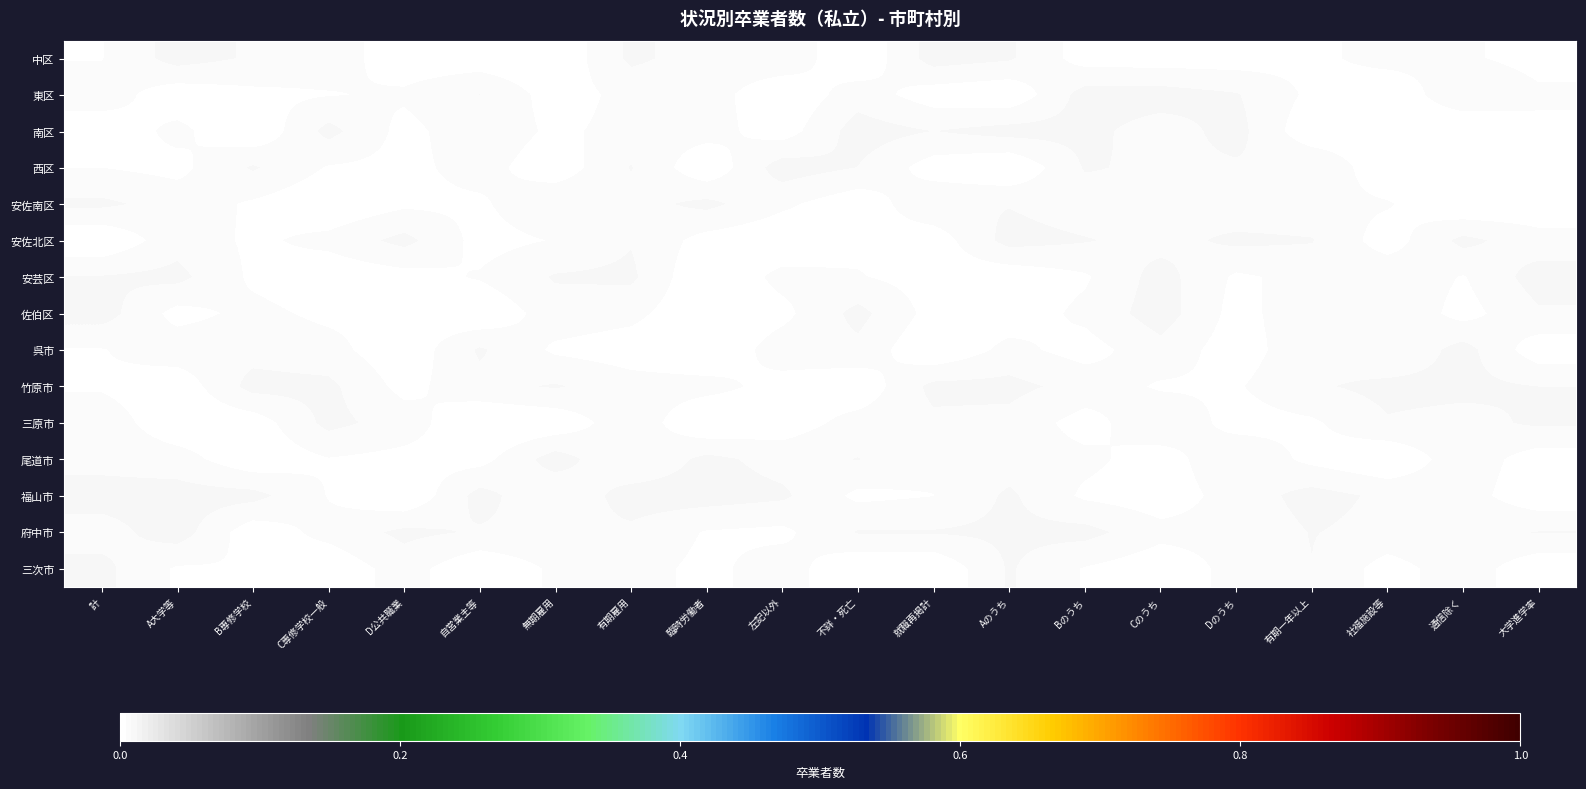

Reading right to left, transcribe all the data shown in this chart.

中区: 大学進学率=0.0	通信除く=0.0	社福施設等=0.0	有期一年以上=0.0	Dのうち=0.0	Cのうち=0.0	Bのうち=0.0	Aのうち=0.0	就職再掲計=0.0	不詳・死亡=0.0	左記以外=0.0	臨時労働者=0.0	有期雇用=0.0	無期雇用=0.0	自営業主等=0.0	D公共職業=0.0	C専修学校一般=0.0	B専修学校=0.0	A大学等=0.0	計=0.0
東区: 大学進学率=0.0	通信除く=0.0	社福施設等=0.0	有期一年以上=0.0	Dのうち=0.0	Cのうち=0.0	Bのうち=0.0	Aのうち=0.0	就職再掲計=0.0	不詳・死亡=0.0	左記以外=0.0	臨時労働者=0.0	有期雇用=0.0	無期雇用=0.0	自営業主等=0.0	D公共職業=0.0	C専修学校一般=0.0	B専修学校=0.0	A大学等=0.0	計=0.0
南区: 大学進学率=0.0	通信除く=0.0	社福施設等=0.0	有期一年以上=0.0	Dのうち=0.0	Cのうち=0.0	Bのうち=0.0	Aのうち=0.0	就職再掲計=0.0	不詳・死亡=0.0	左記以外=0.0	臨時労働者=0.0	有期雇用=0.0	無期雇用=0.0	自営業主等=0.0	D公共職業=0.0	C専修学校一般=0.0	B専修学校=0.0	A大学等=0.0	計=0.0
西区: 大学進学率=0.0	通信除く=0.0	社福施設等=0.0	有期一年以上=0.0	Dのうち=0.0	Cのうち=0.0	Bのうち=0.0	Aのうち=0.0	就職再掲計=0.0	不詳・死亡=0.0	左記以外=0.0	臨時労働者=0.0	有期雇用=0.0	無期雇用=0.0	自営業主等=0.0	D公共職業=0.0	C専修学校一般=0.0	B専修学校=0.0	A大学等=0.0	計=0.0
安佐南区: 大学進学率=0.0	通信除く=0.0	社福施設等=0.0	有期一年以上=0.0	Dのうち=0.0	Cのうち=0.0	Bのうち=0.0	Aのうち=0.0	就職再掲計=0.0	不詳・死亡=0.0	左記以外=0.0	臨時労働者=0.0	有期雇用=0.0	無期雇用=0.0	自営業主等=0.0	D公共職業=0.0	C専修学校一般=0.0	B専修学校=0.0	A大学等=0.0	計=0.0
安佐北区: 大学進学率=0.0	通信除く=0.0	社福施設等=0.0	有期一年以上=0.0	Dのうち=0.0	Cのうち=0.0	Bのうち=0.0	Aのうち=0.0	就職再掲計=0.0	不詳・死亡=0.0	左記以外=0.0	臨時労働者=0.0	有期雇用=0.0	無期雇用=0.0	自営業主等=0.0	D公共職業=0.0	C専修学校一般=0.0	B専修学校=0.0	A大学等=0.0	計=0.0
安芸区: 大学進学率=0.0	通信除く=0.0	社福施設等=0.0	有期一年以上=0.0	Dのうち=0.0	Cのうち=0.0	Bのうち=0.0	Aのうち=0.0	就職再掲計=0.0	不詳・死亡=0.0	左記以外=0.0	臨時労働者=0.0	有期雇用=0.0	無期雇用=0.0	自営業主等=0.0	D公共職業=0.0	C専修学校一般=0.0	B専修学校=0.0	A大学等=0.0	計=0.0
佐伯区: 大学進学率=0.0	通信除く=0.0	社福施設等=0.0	有期一年以上=0.0	Dのうち=0.0	Cのうち=0.0	Bのうち=0.0	Aのうち=0.0	就職再掲計=0.0	不詳・死亡=0.0	左記以外=0.0	臨時労働者=0.0	有期雇用=0.0	無期雇用=0.0	自営業主等=0.0	D公共職業=0.0	C専修学校一般=0.0	B専修学校=0.0	A大学等=0.0	計=0.0
呉市: 大学進学率=0.0	通信除く=0.0	社福施設等=0.0	有期一年以上=0.0	Dのうち=0.0	Cのうち=0.0	Bのうち=0.0	Aのうち=0.0	就職再掲計=0.0	不詳・死亡=0.0	左記以外=0.0	臨時労働者=0.0	有期雇用=0.0	無期雇用=0.0	自営業主等=0.0	D公共職業=0.0	C専修学校一般=0.0	B専修学校=0.0	A大学等=0.0	計=0.0
竹原市: 大学進学率=0.0	通信除く=0.0	社福施設等=0.0	有期一年以上=0.0	Dのうち=0.0	Cのうち=0.0	Bのうち=0.0	Aのうち=0.0	就職再掲計=0.0	不詳・死亡=0.0	左記以外=0.0	臨時労働者=0.0	有期雇用=0.0	無期雇用=0.0	自営業主等=0.0	D公共職業=0.0	C専修学校一般=0.0	B専修学校=0.0	A大学等=0.0	計=0.0
三原市: 大学進学率=0.0	通信除く=0.0	社福施設等=0.0	有期一年以上=0.0	Dのうち=0.0	Cのうち=0.0	Bのうち=0.0	Aのうち=0.0	就職再掲計=0.0	不詳・死亡=0.0	左記以外=0.0	臨時労働者=0.0	有期雇用=0.0	無期雇用=0.0	自営業主等=0.0	D公共職業=0.0	C専修学校一般=0.0	B専修学校=0.0	A大学等=0.0	計=0.0
尾道市: 大学進学率=0.0	通信除く=0.0	社福施設等=0.0	有期一年以上=0.0	Dのうち=0.0	Cのうち=0.0	Bのうち=0.0	Aのうち=0.0	就職再掲計=0.0	不詳・死亡=0.0	左記以外=0.0	臨時労働者=0.0	有期雇用=0.0	無期雇用=0.0	自営業主等=0.0	D公共職業=0.0	C専修学校一般=0.0	B専修学校=0.0	A大学等=0.0	計=0.0
福山市: 大学進学率=0.0	通信除く=0.0	社福施設等=0.0	有期一年以上=0.0	Dのうち=0.0	Cのうち=0.0	Bのうち=0.0	Aのうち=0.0	就職再掲計=0.0	不詳・死亡=0.0	左記以外=0.0	臨時労働者=0.0	有期雇用=0.0	無期雇用=0.0	自営業主等=0.0	D公共職業=0.0	C専修学校一般=0.0	B専修学校=0.0	A大学等=0.0	計=0.0
府中市: 大学進学率=0.0	通信除く=0.0	社福施設等=0.0	有期一年以上=0.0	Dのうち=0.0	Cのうち=0.0	Bのうち=0.0	Aのうち=0.0	就職再掲計=0.0	不詳・死亡=0.0	左記以外=0.0	臨時労働者=0.0	有期雇用=0.0	無期雇用=0.0	自営業主等=0.0	D公共職業=0.0	C専修学校一般=0.0	B専修学校=0.0	A大学等=0.0	計=0.0
三次市: 大学進学率=0.0	通信除く=0.0	社福施設等=0.0	有期一年以上=0.0	Dのうち=0.0	Cのうち=0.0	Bのうち=0.0	Aのうち=0.0	就職再掲計=0.0	不詳・死亡=0.0	左記以外=0.0	臨時労働者=0.0	有期雇用=0.0	無期雇用=0.0	自営業主等=0.0	D公共職業=0.0	C専修学校一般=0.0	B専修学校=0.0	A大学等=0.0	計=0.0